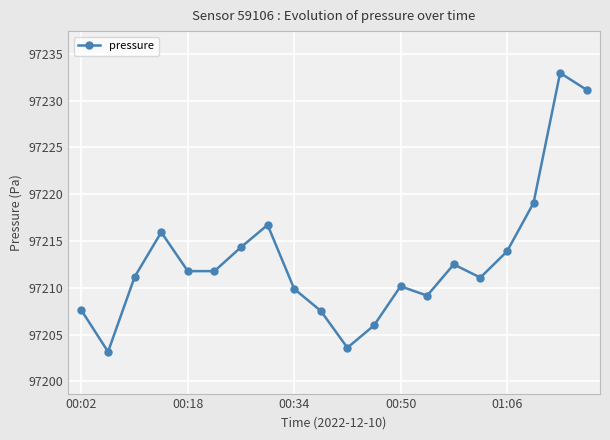

What is the minimum value shown in the chart?

97203.2